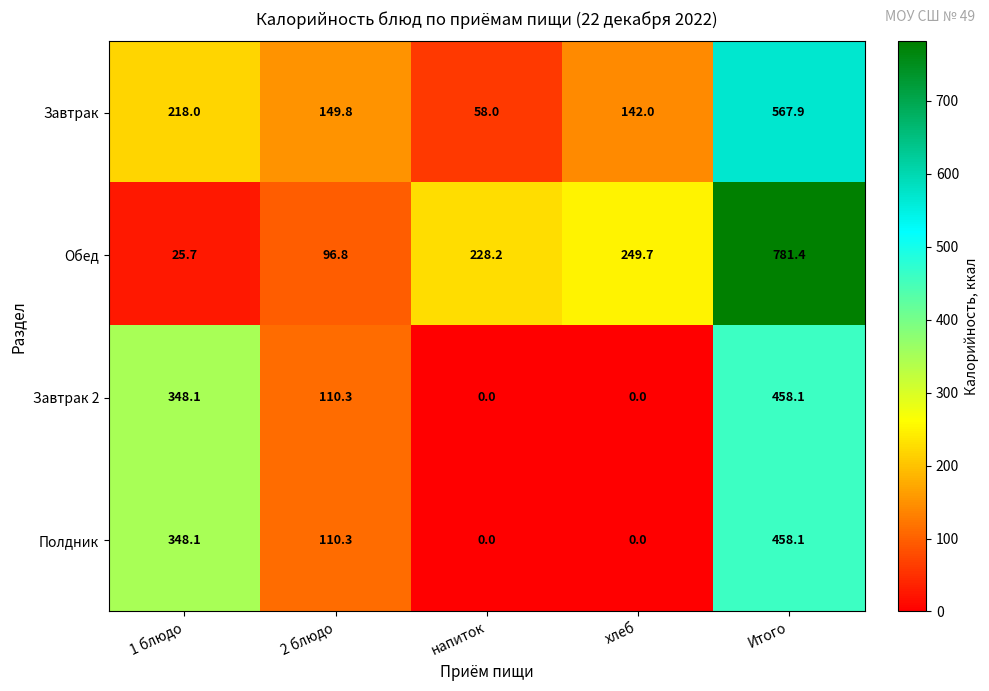

Where does the Завтрак series first go above 149?

1 блюдо